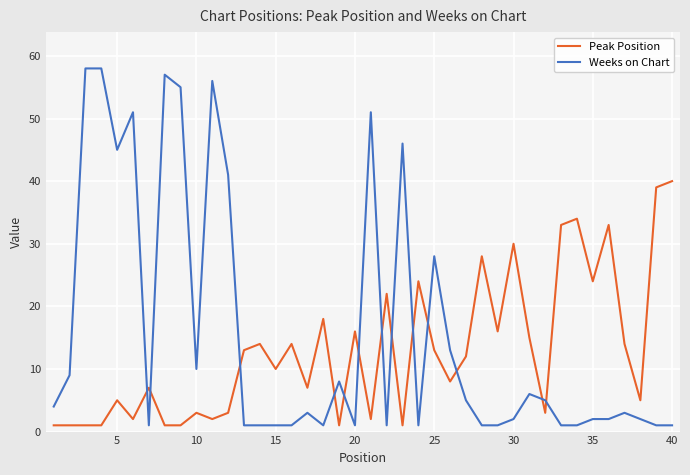

Rank the series by their maximum value, from highest to lowest.

Weeks on Chart, Peak Position